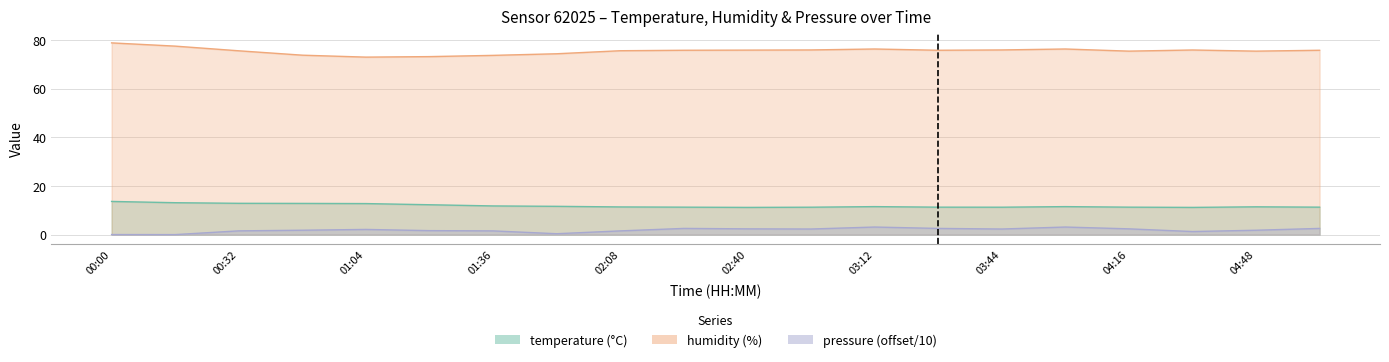

What is the total value across all series at 01:52?

86.3